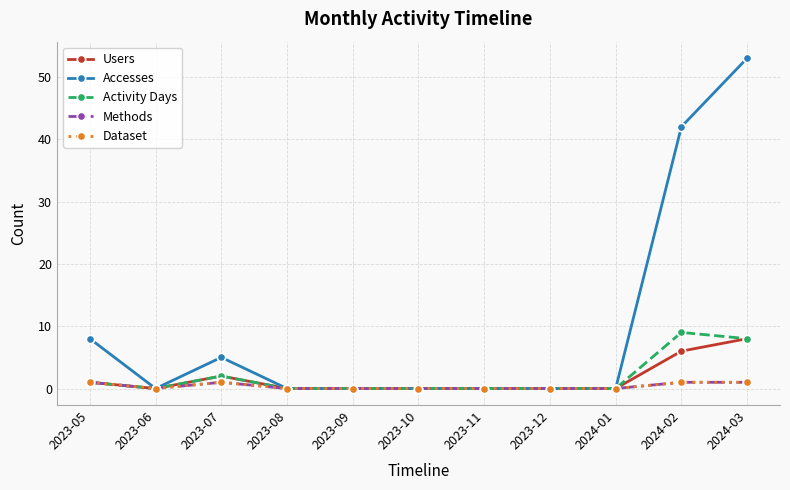

Does the chart have visible grid lines?

Yes